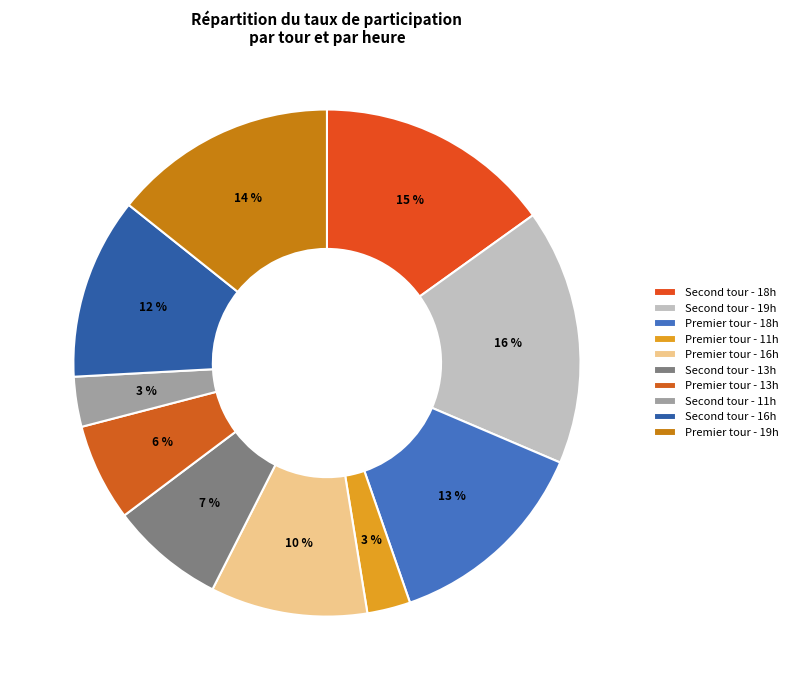

What percentage is the Premier tour - 16h slice, to the nearest percent?

10%